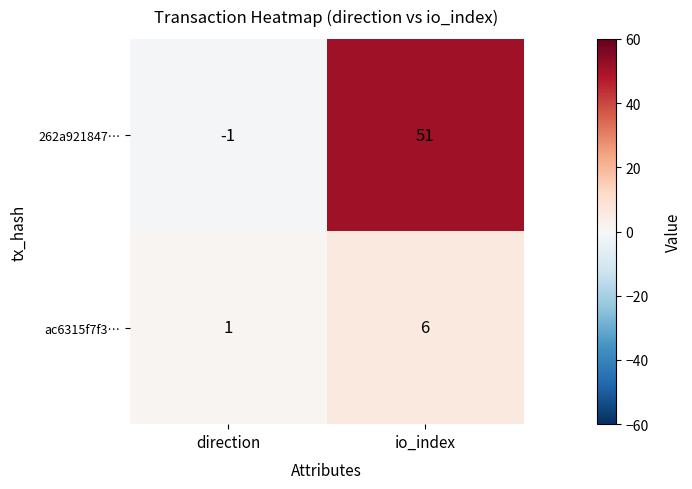

At direction, list the series in order from smallest to largest.

262a921847…, ac6315f7f3…